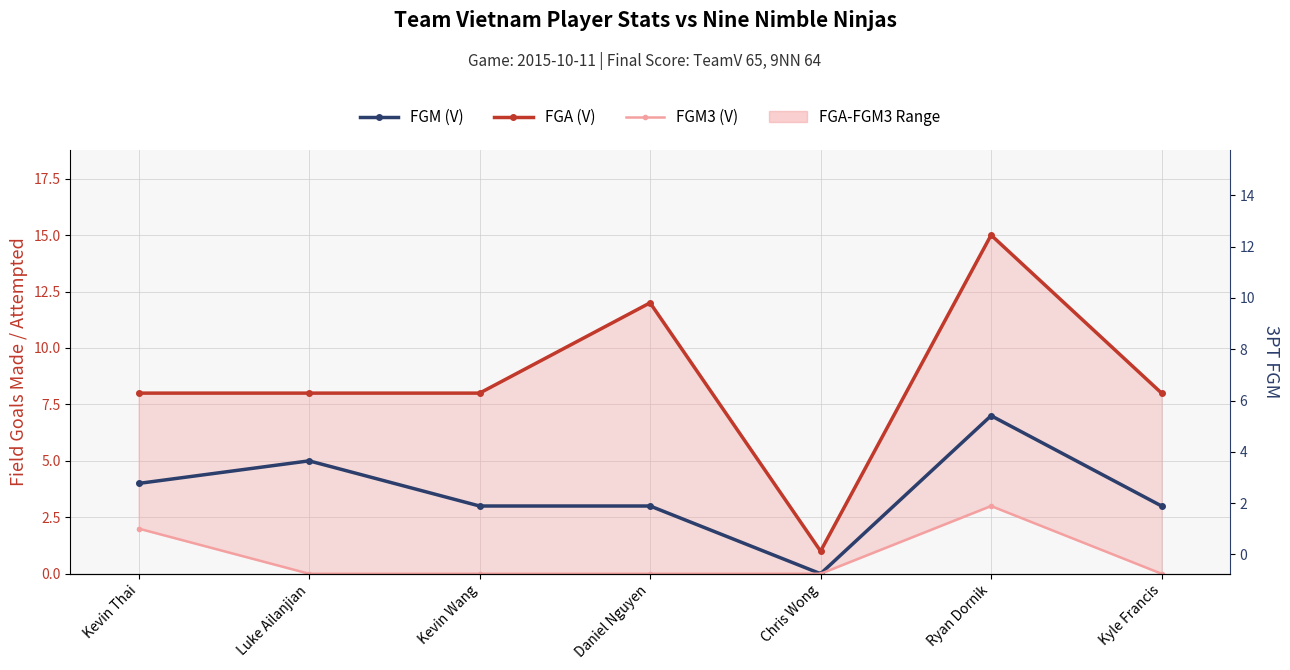

True or false: FGM (V) and FGA (V) cross at least once.

False